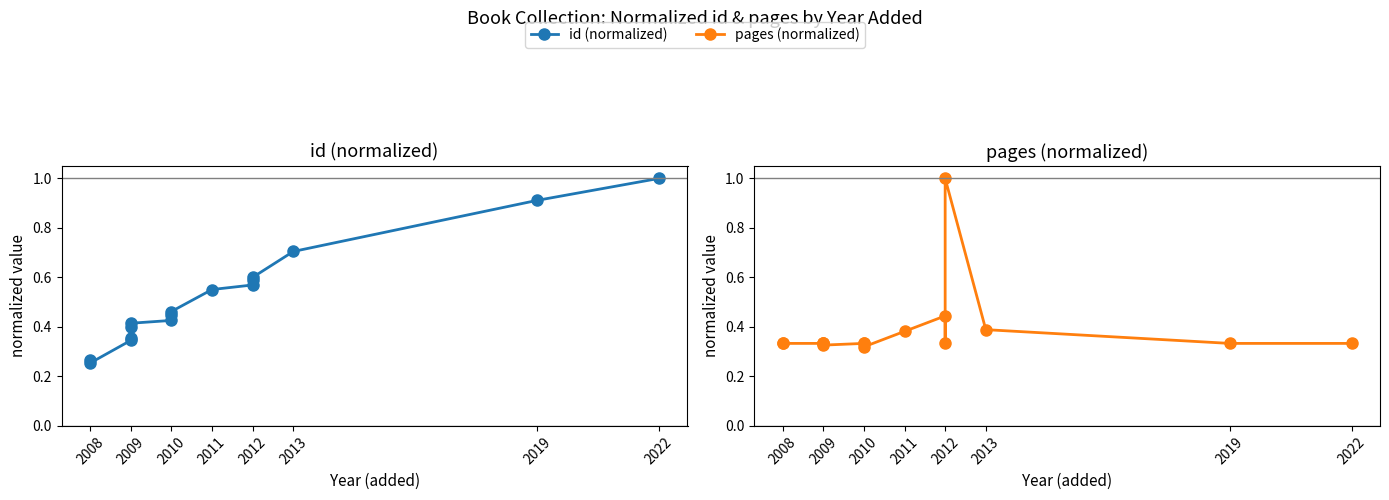

What are all the series names shown in the legend?

id (normalized), pages (normalized)